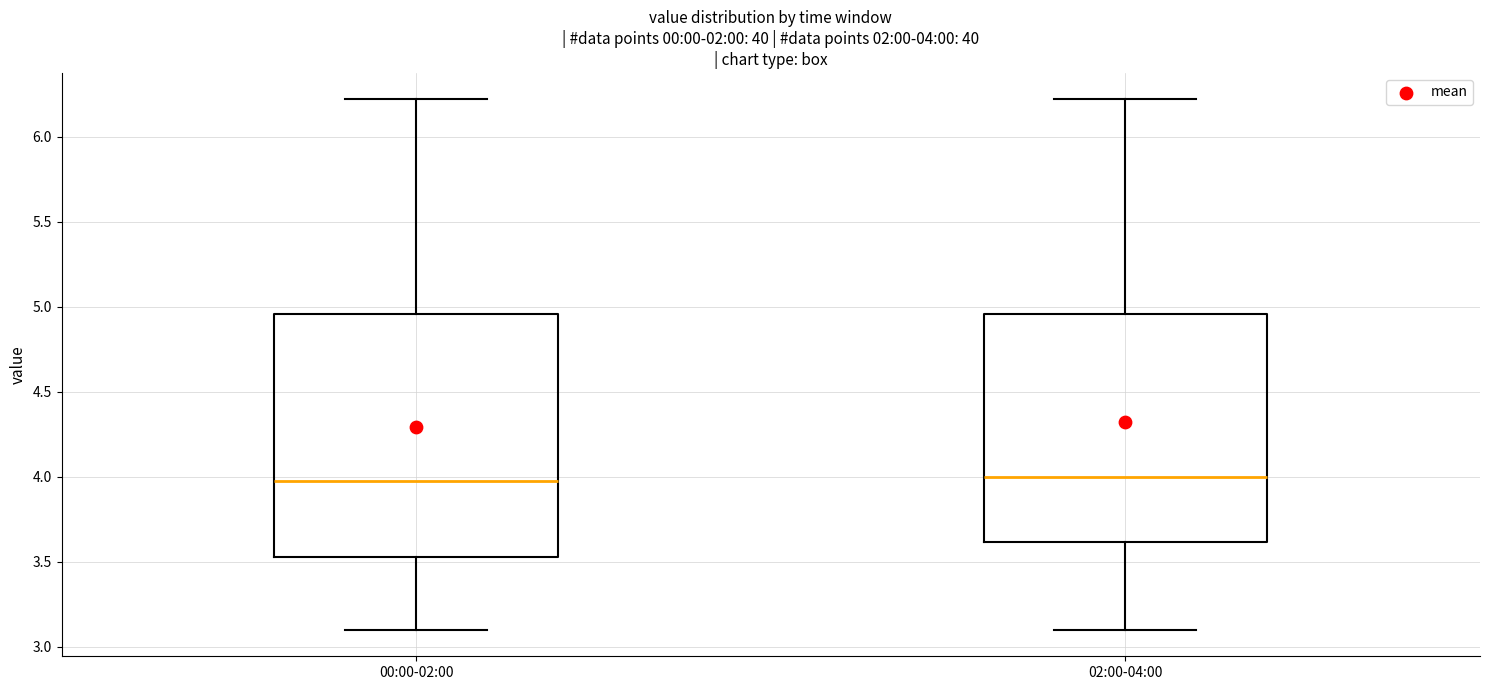

Which box is the tallest, from its lower edge to its upper edge?

00:00-02:00